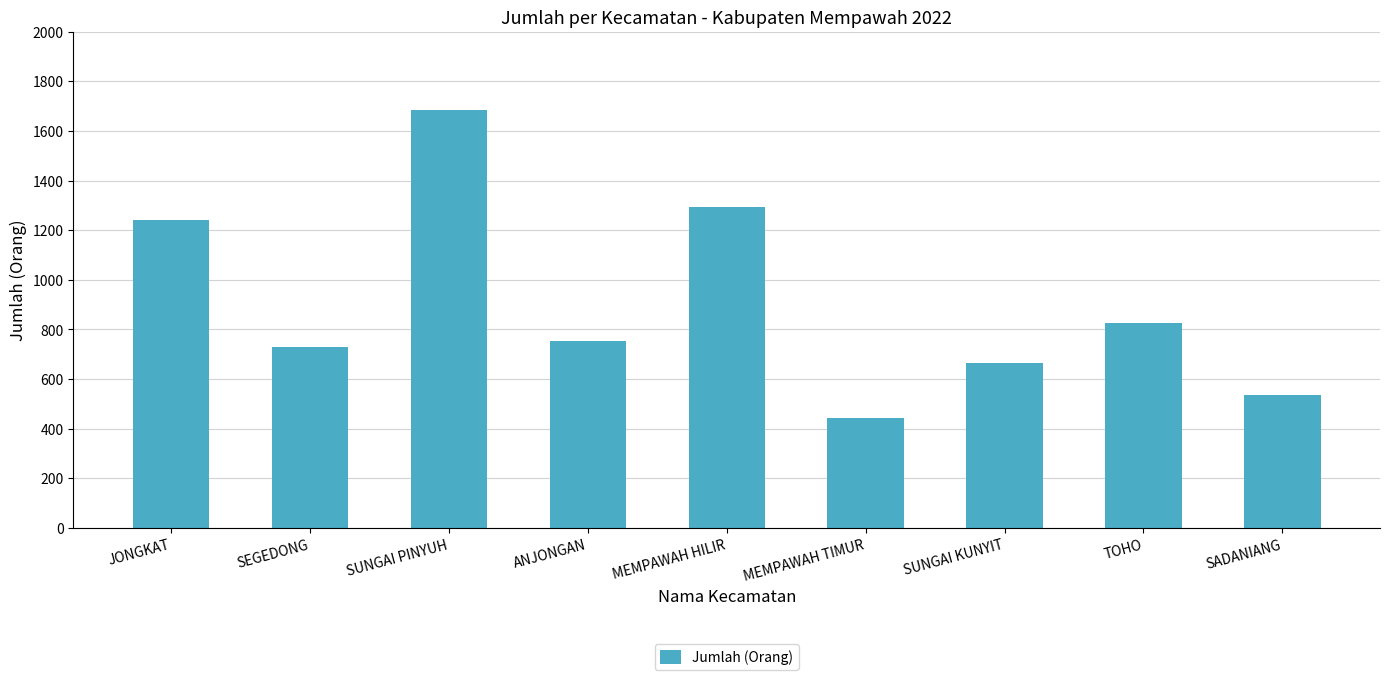

True or false: the data shows 1683 at SUNGAI PINYUH.

True